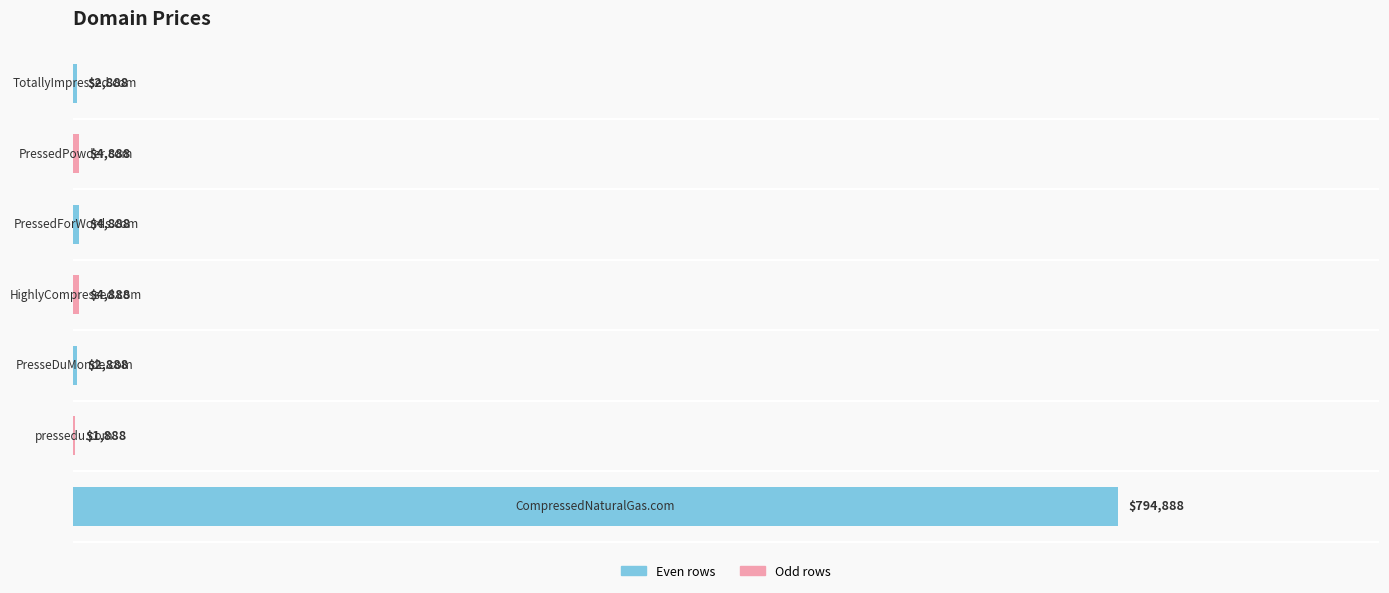

What is the sum of all values?

817216